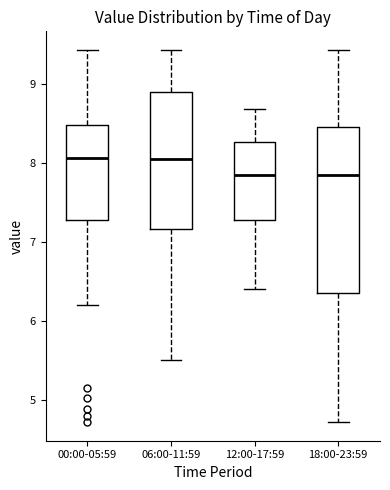

Reading left to right, transcribe this box plot: for each box, give where its median line is, the range the box spans, and where its two whiskers end, as read against the y-axis. The values are not printed on the chart, so give them approximately, as read against the axis.

00:00-05:59: median 8.1, box 7.3 to 8.5, whiskers 6.2 to 9.4
06:00-11:59: median 8.1, box 7.2 to 8.9, whiskers 5.5 to 9.4
12:00-17:59: median 7.9, box 7.3 to 8.3, whiskers 6.4 to 8.7
18:00-23:59: median 7.8, box 6.4 to 8.5, whiskers 4.7 to 9.4